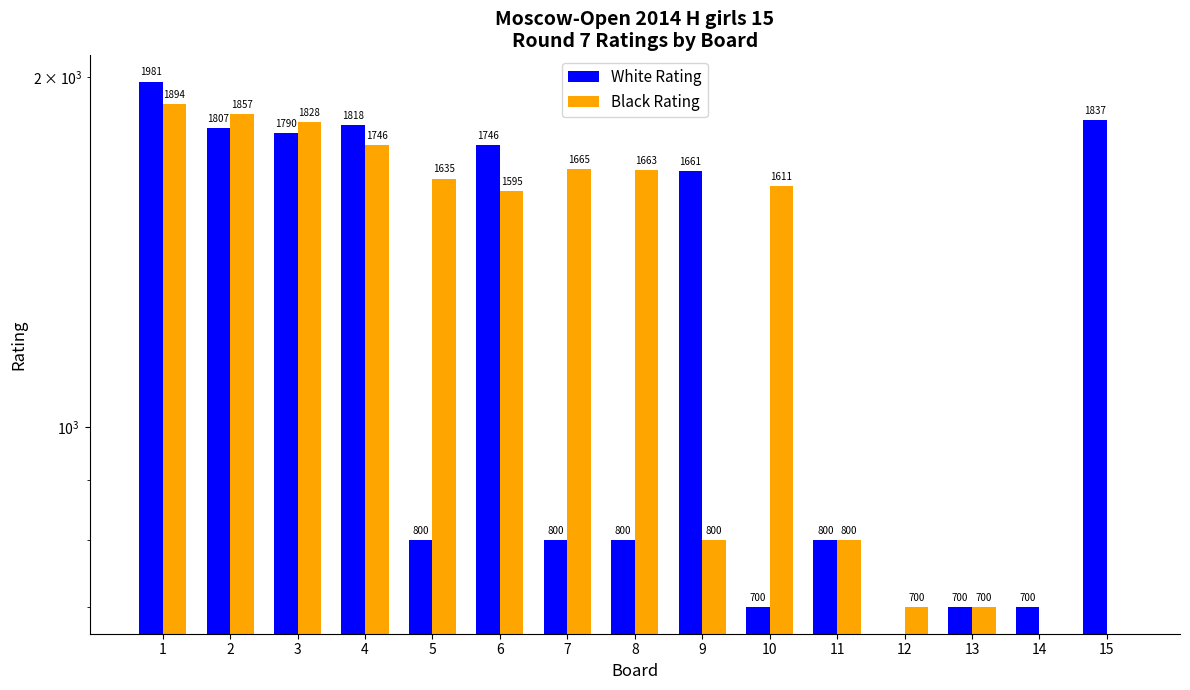

What is the average value of the Black Rating series?

1233